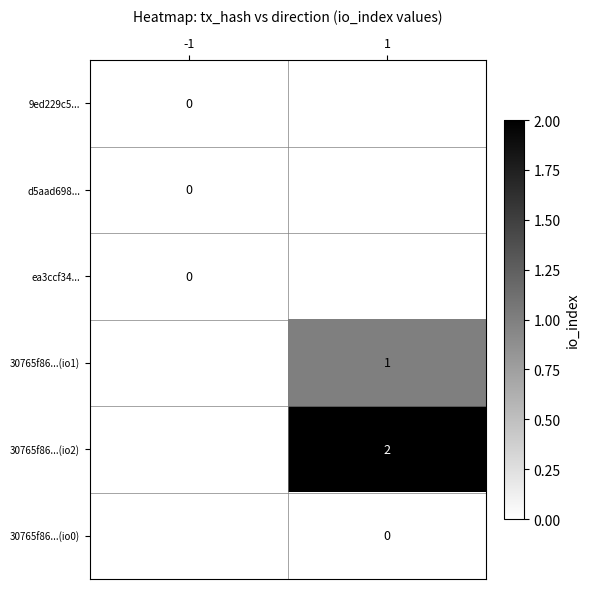

True or false: 30765f86...(io2) has a value of 1 at 1.

False